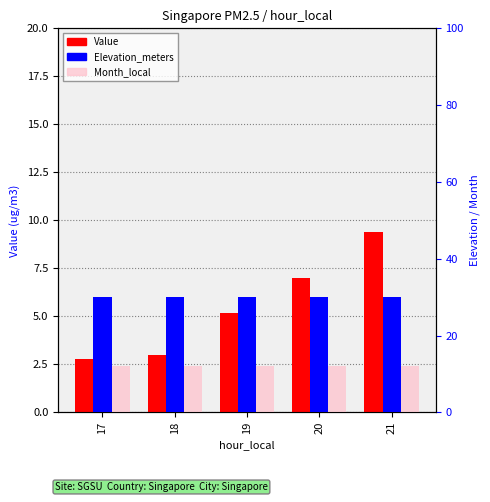

The value of Value at 18 is 3.0. True or false?

True